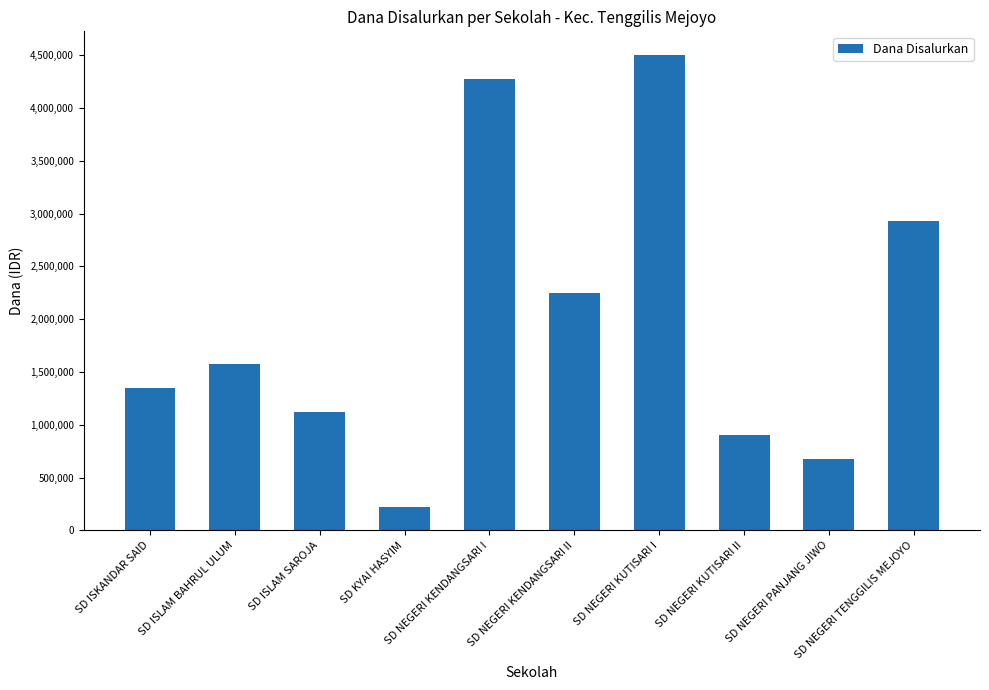

What is the change in value from SD ISKANDAR SAID to SD NEGERI PANJANG JIWO?

-675000